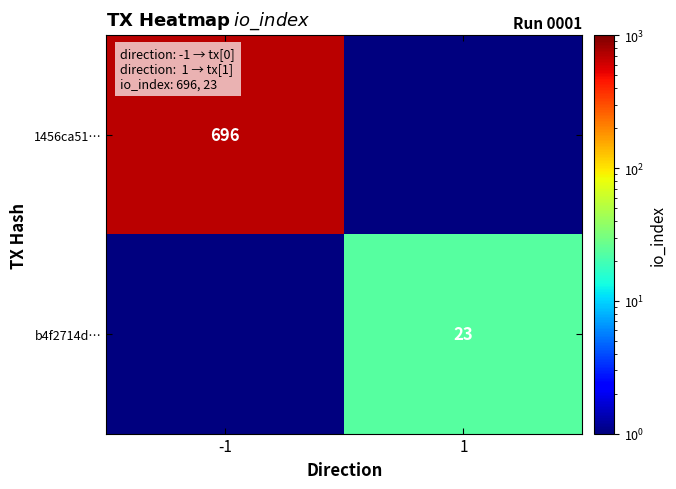

Is the value of 1456ca51… at -1 greater than the value of b4f2714d… at 1?

Yes